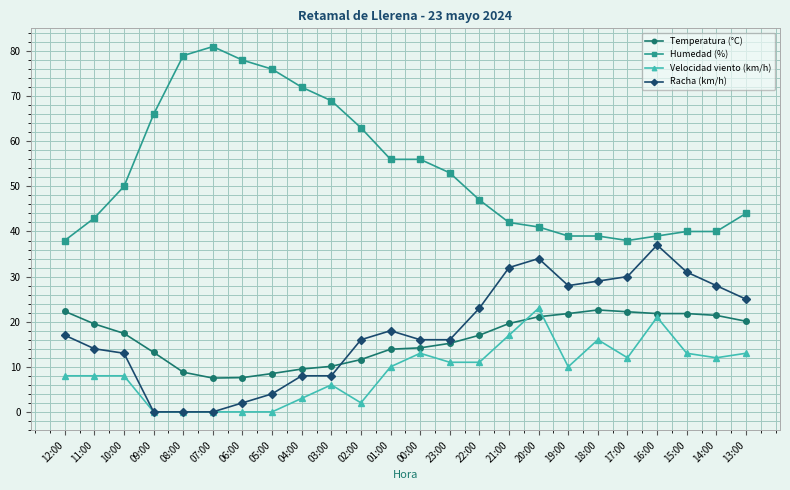

Is the value of Velocidad viento (km/h) at 06:00 greater than the value of Humedad (%) at 07:00?

No